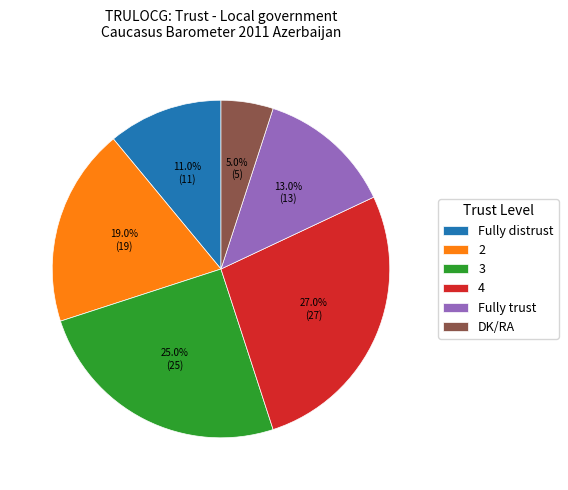

To the nearest percent, what percentage of the pie is DK/RA?

5%